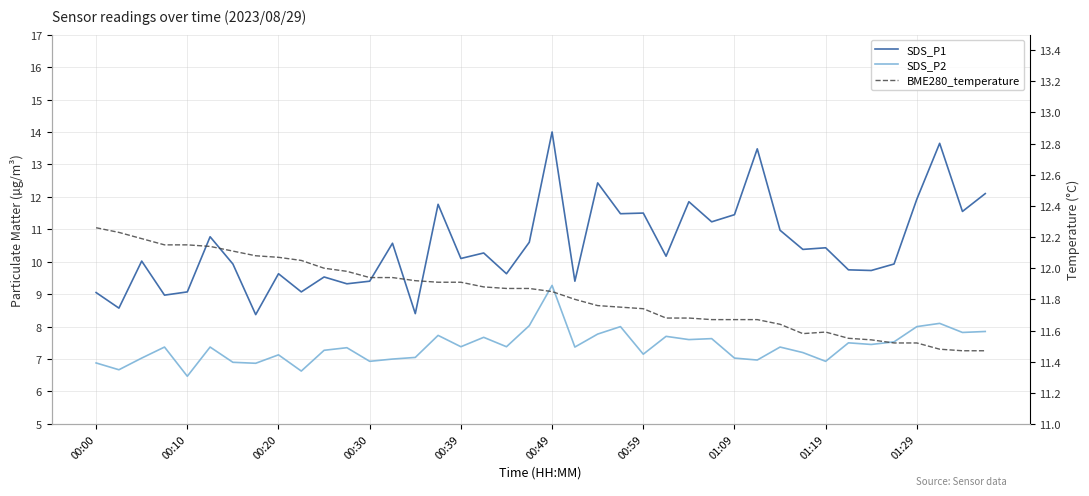

True or false: SDS_P1 and SDS_P2 cross at least once.

False